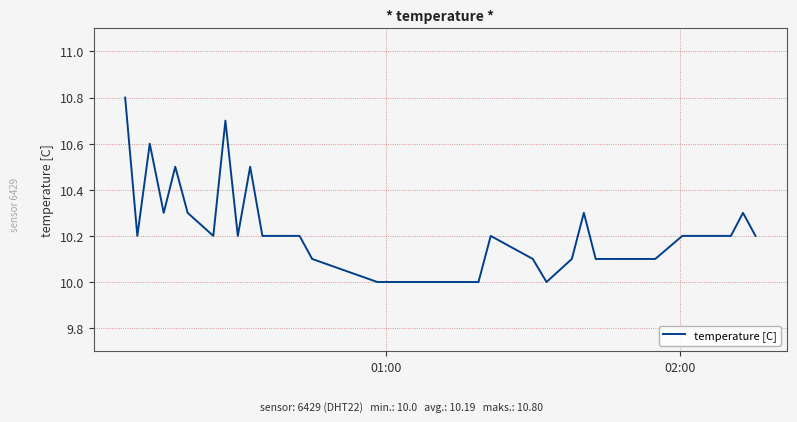

What is the minimum value shown in the chart?

10.0